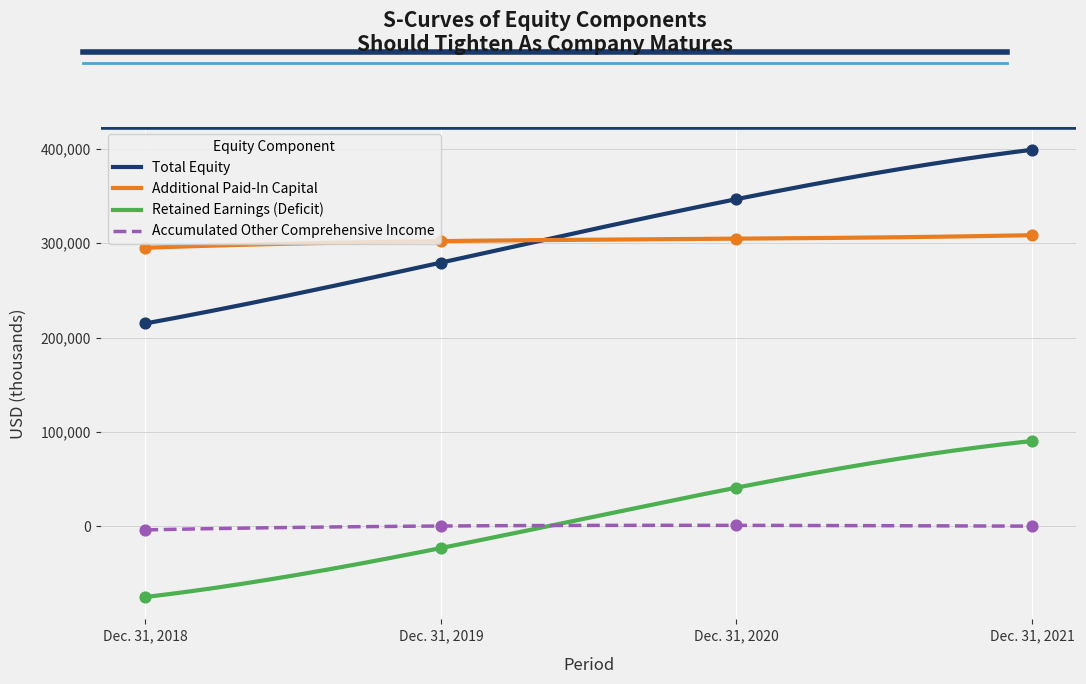

At which category is the sum across all series the highest?

Dec. 31, 2021